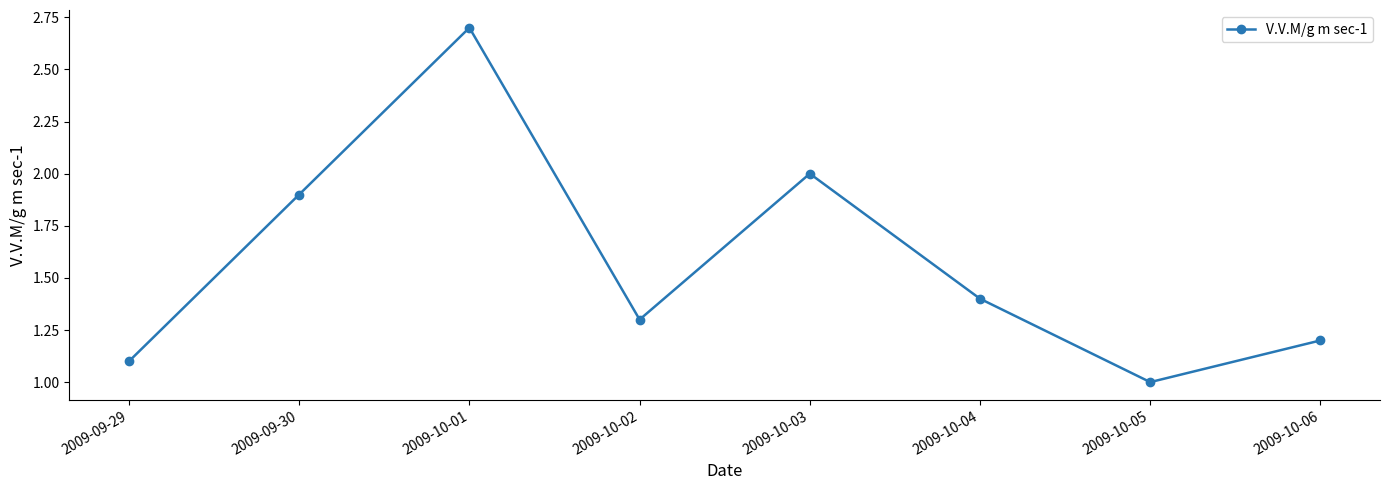

Reading left to right, what are all the values shown in this chart?

1.1	1.9	2.7	1.3	2.0	1.4	1.0	1.2